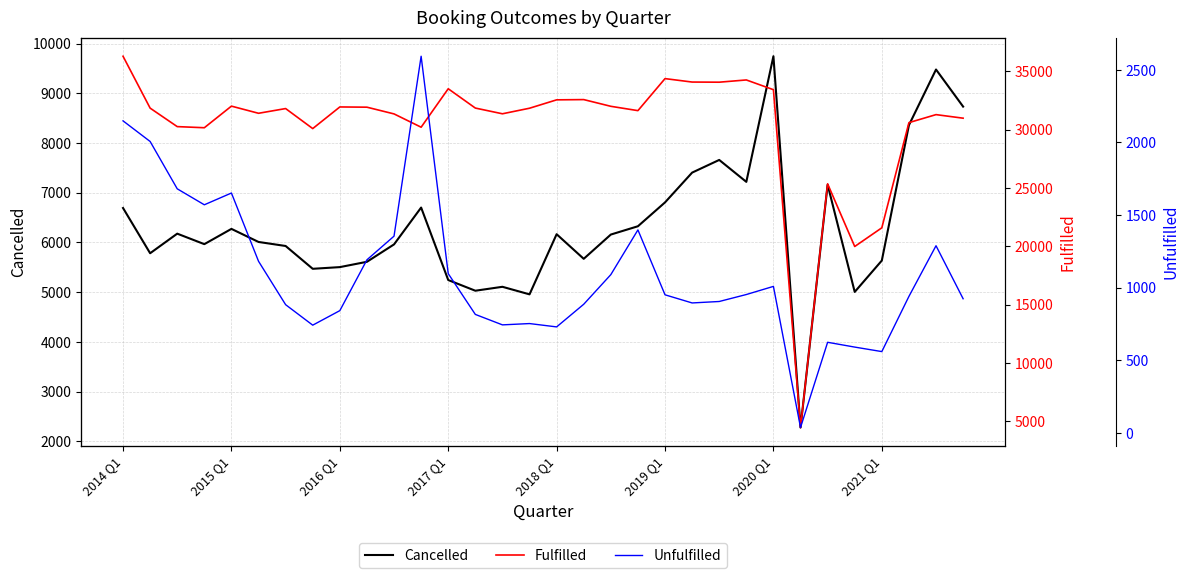

What is the lowest value of the Cancelled series?

2277